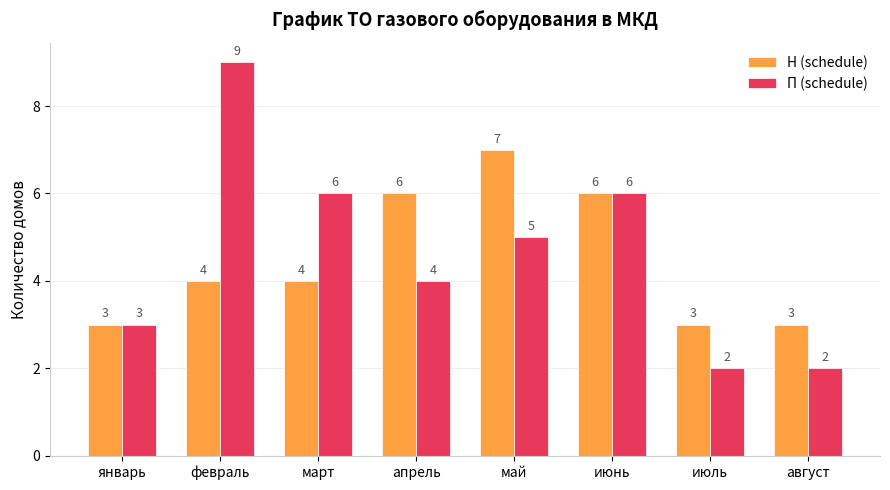

What are all the series names shown in the legend?

Н (schedule), П (schedule)